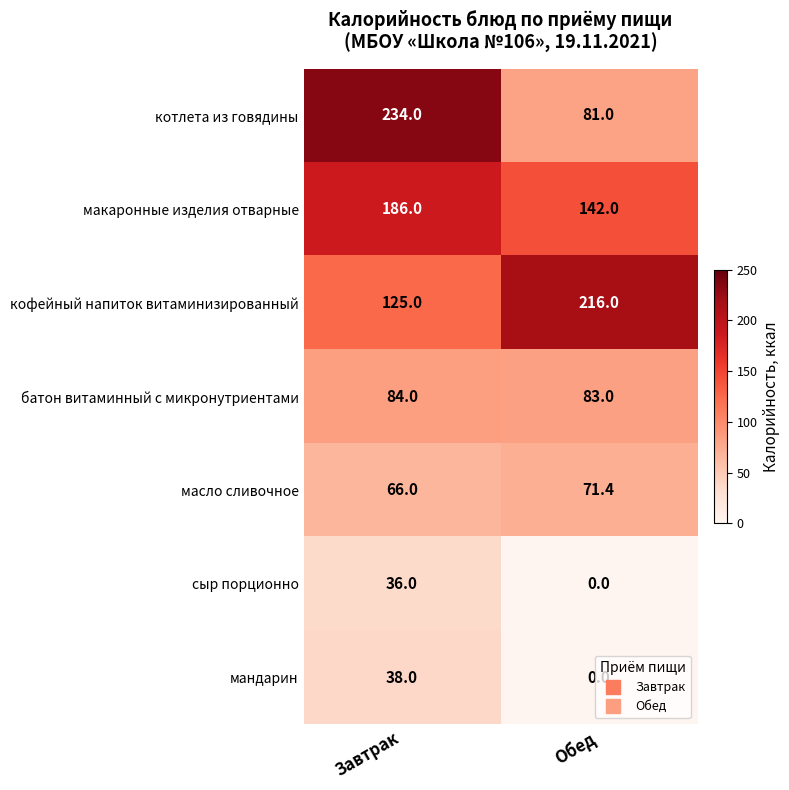

Which series has the largest range (max minus min)?

котлета из говядины